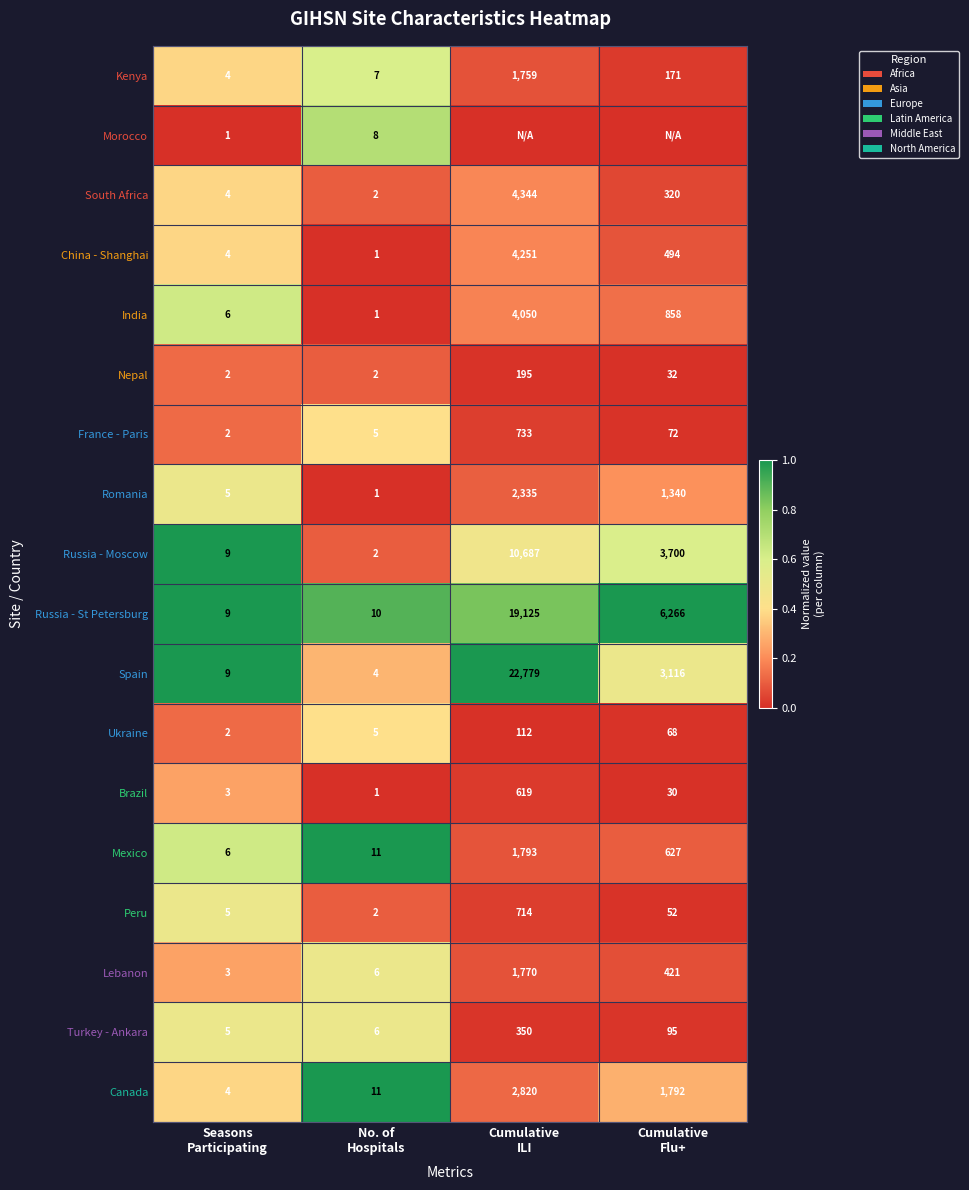

What is the difference between the second highest and minimum values in the South Africa series?

318